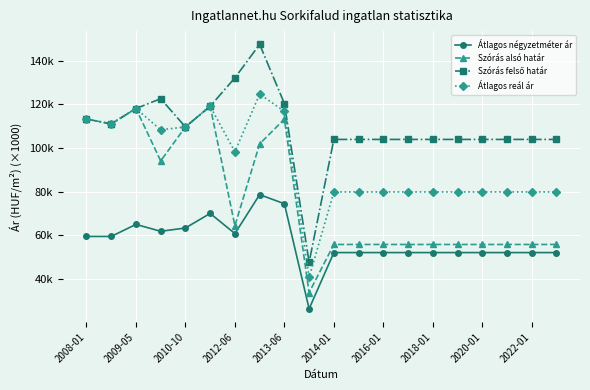

Is this an area chart (filled region under the line)?

No